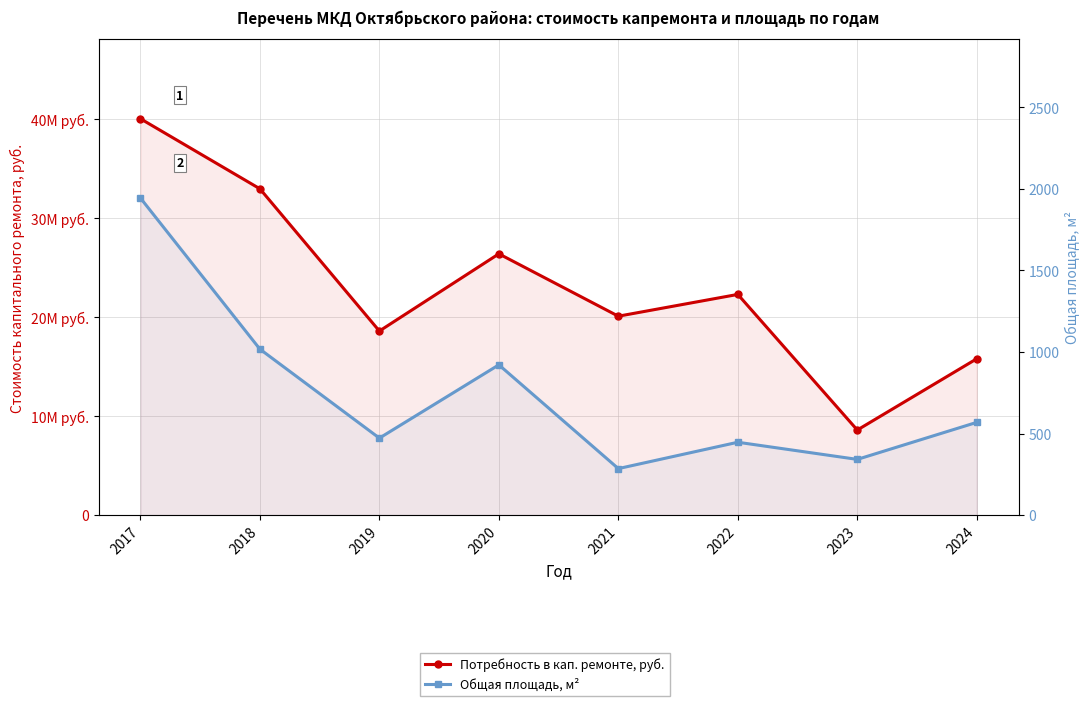

What is the approximate value of Общая площадь, м² at 2023?

341.9